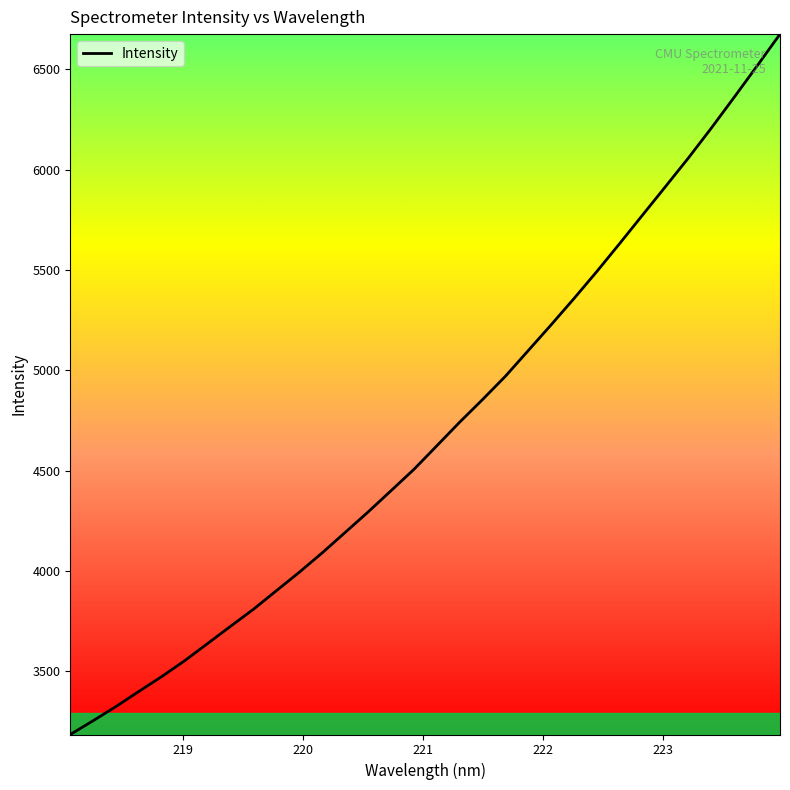

What is the difference between the maximum and minimum values?

3490.6